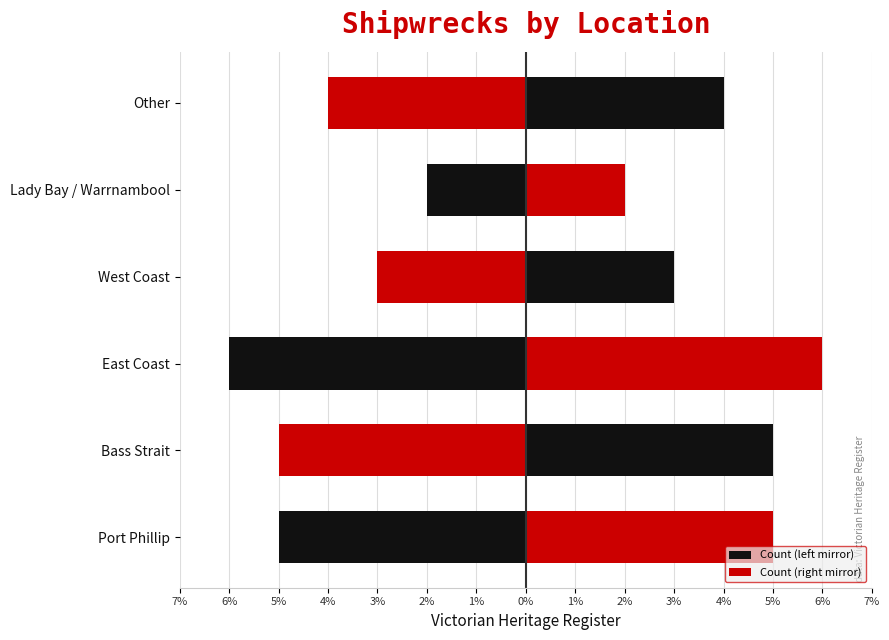

What is the average value of the Count (left mirror) series?

-4